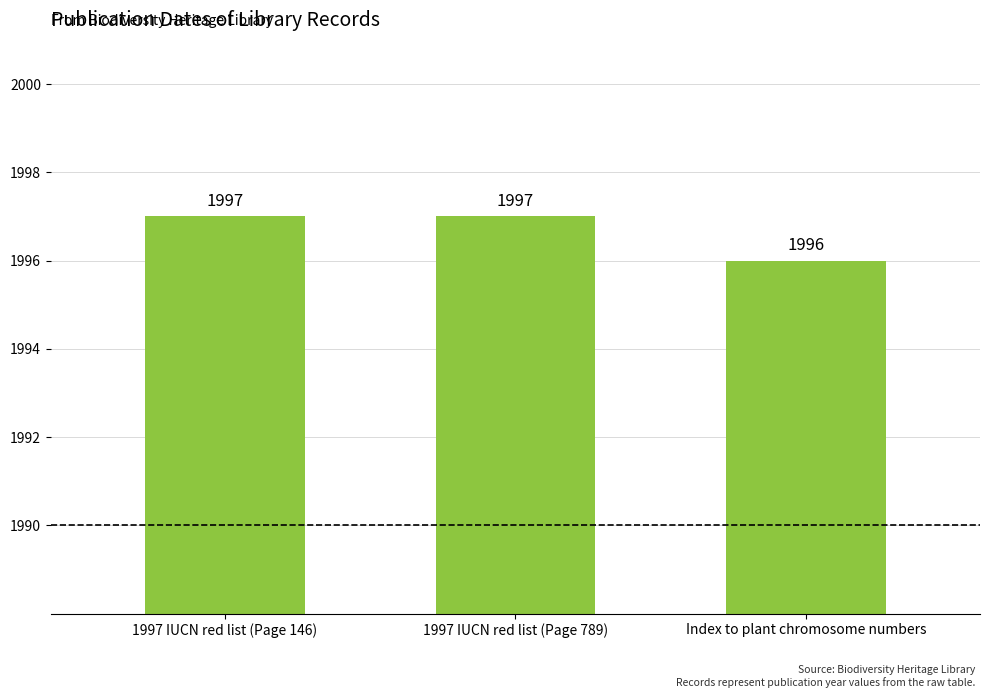

What is the label of the 2nd bar from the right?

1997 IUCN red list (Page 789)